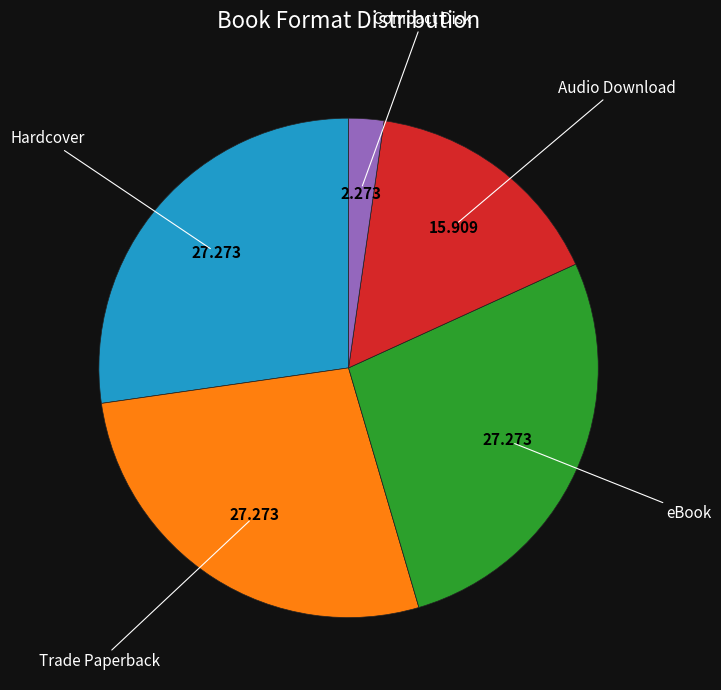

Is there any slice that represents more than half of the pie?

No